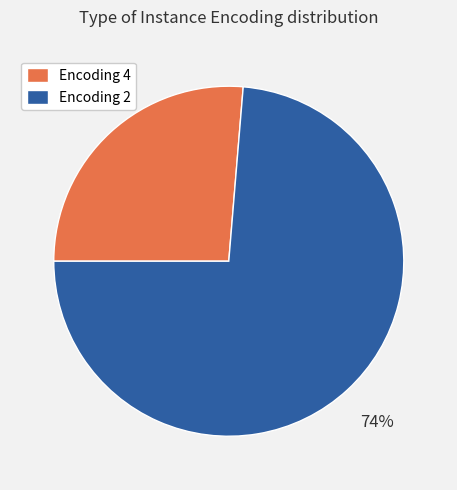

Is there any slice that represents more than half of the pie?

Yes